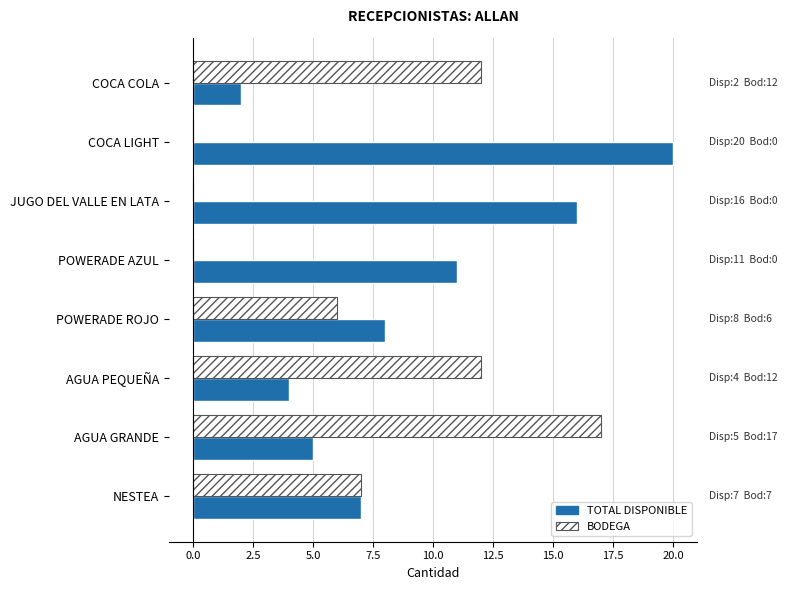

What is the average value of the TOTAL DISPONIBLE series?

9